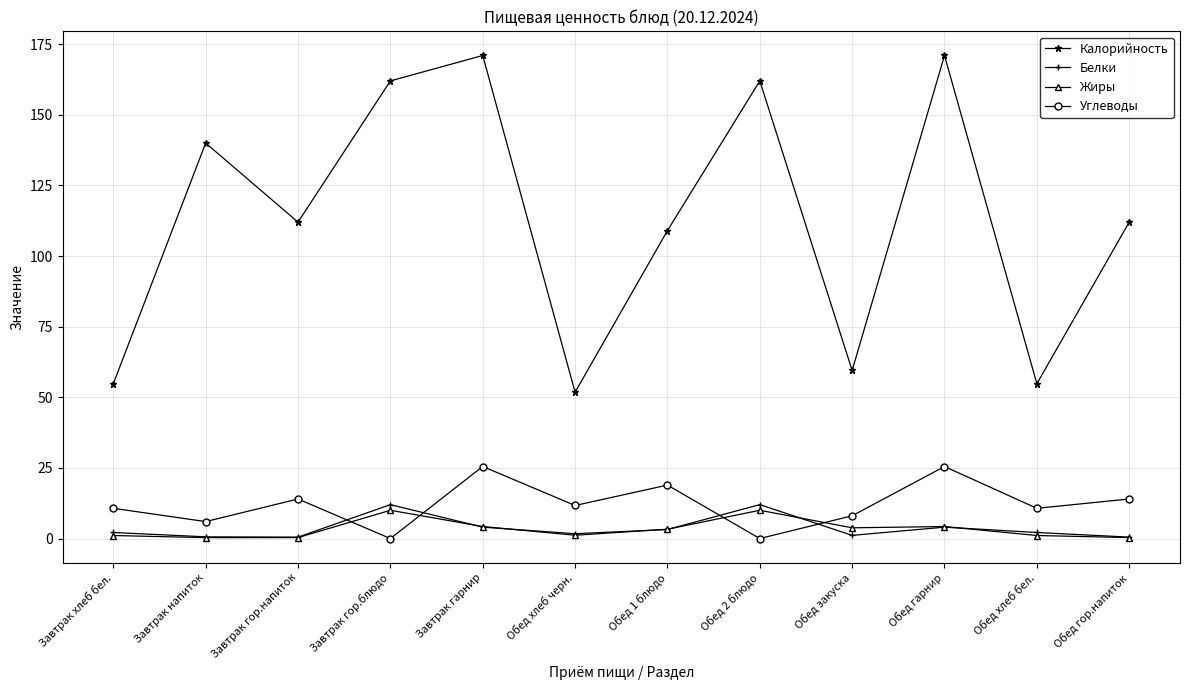

What are all the series names shown in the legend?

Калорийность, Белки, Жиры, Углеводы